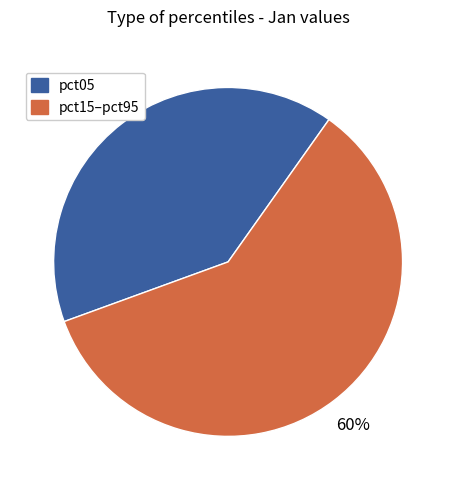

To the nearest percent, what is the average slice percentage?

50%